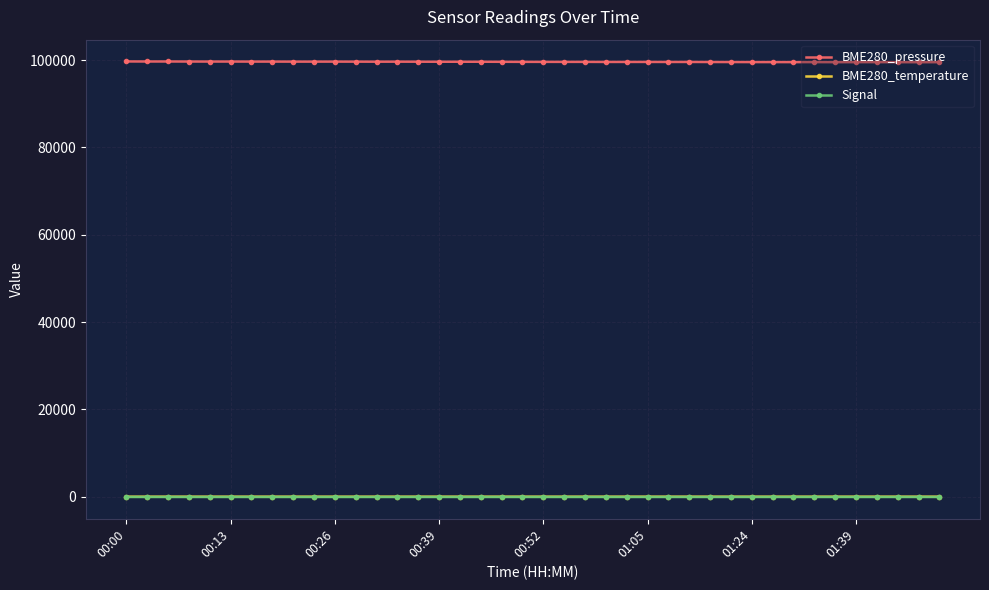

What is the difference between the maximum and second lowest values in the Signal series?

3.0